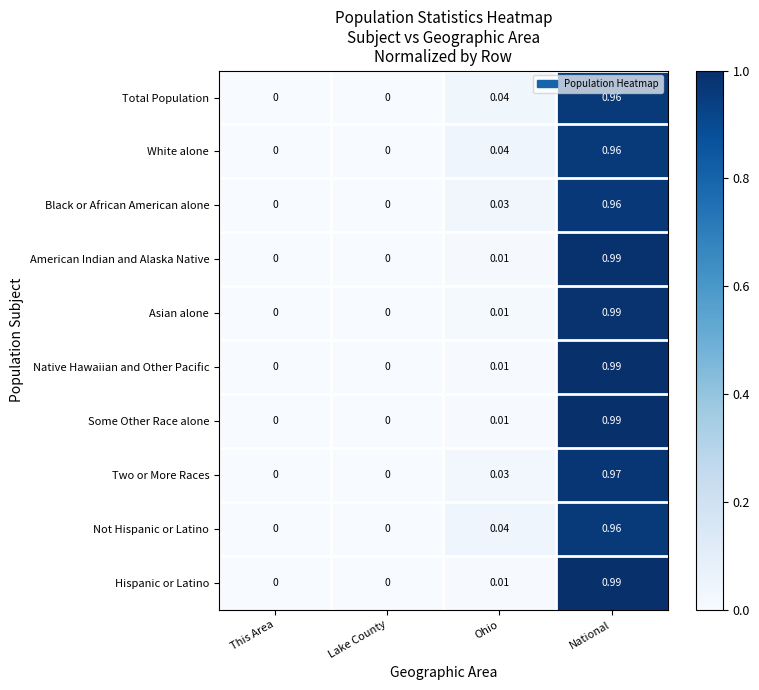

At which category does the chart reach its peak across all series?

National